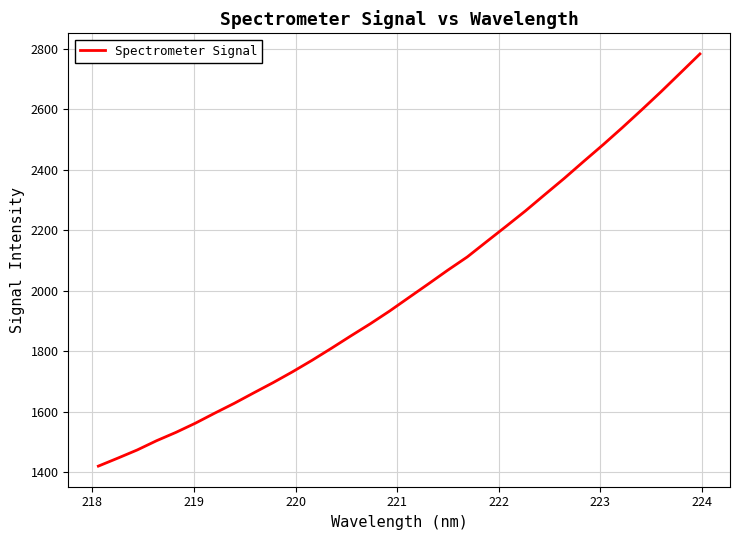

What is the smallest value displayed?

1419.5